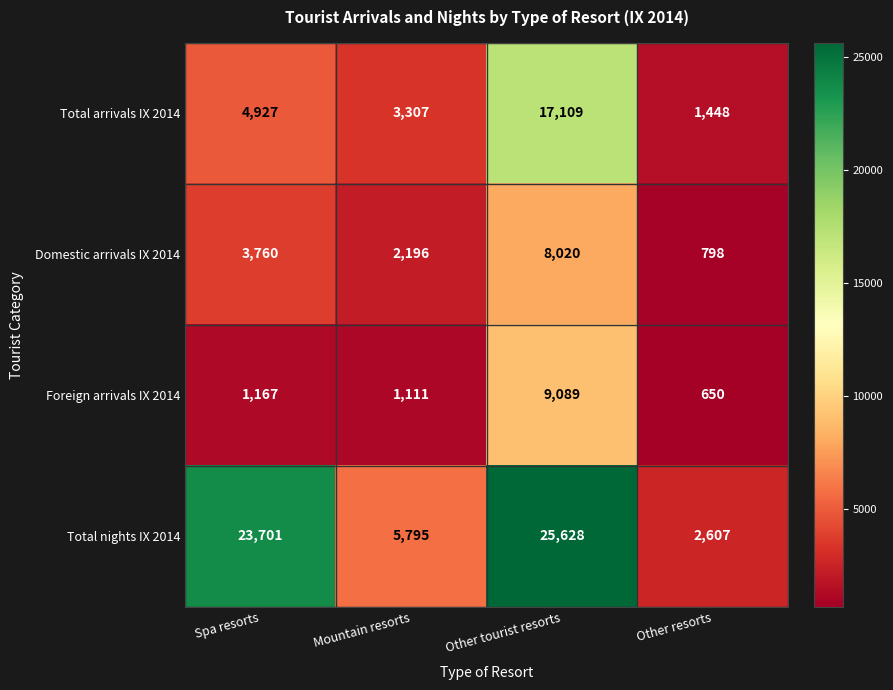

What is the spread (max minus min) of values at Mountain resorts?

4684